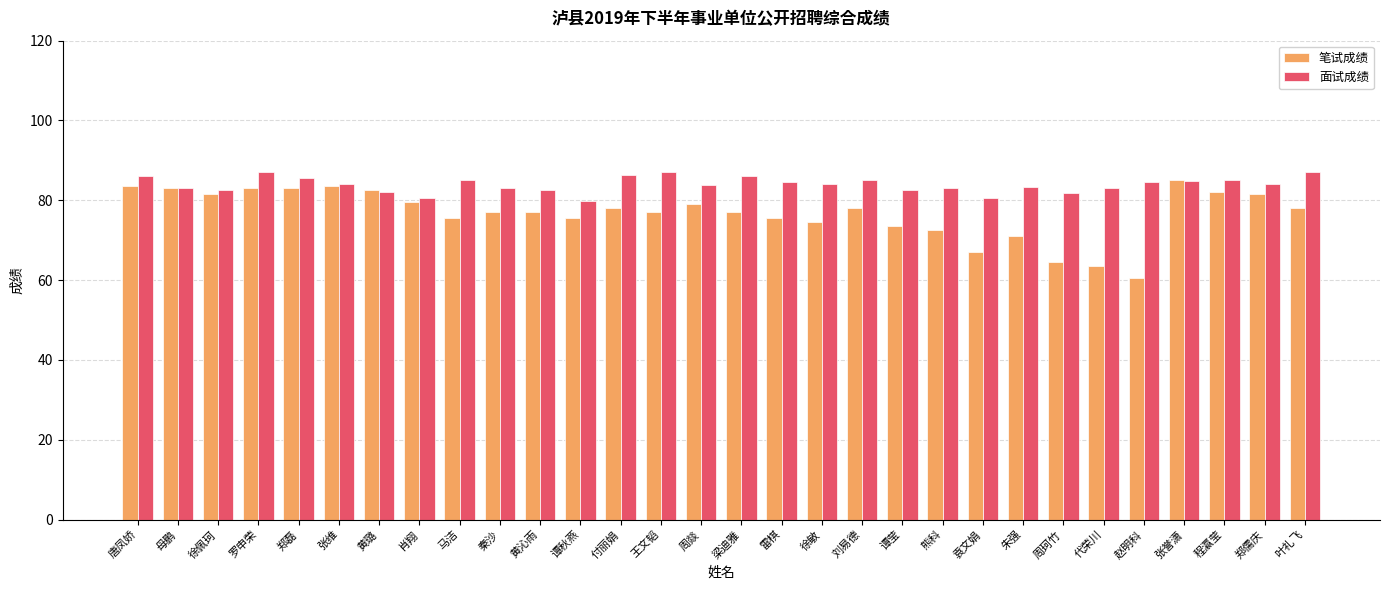

At which label does 面试成绩 first exceed 84?

唐凤娇